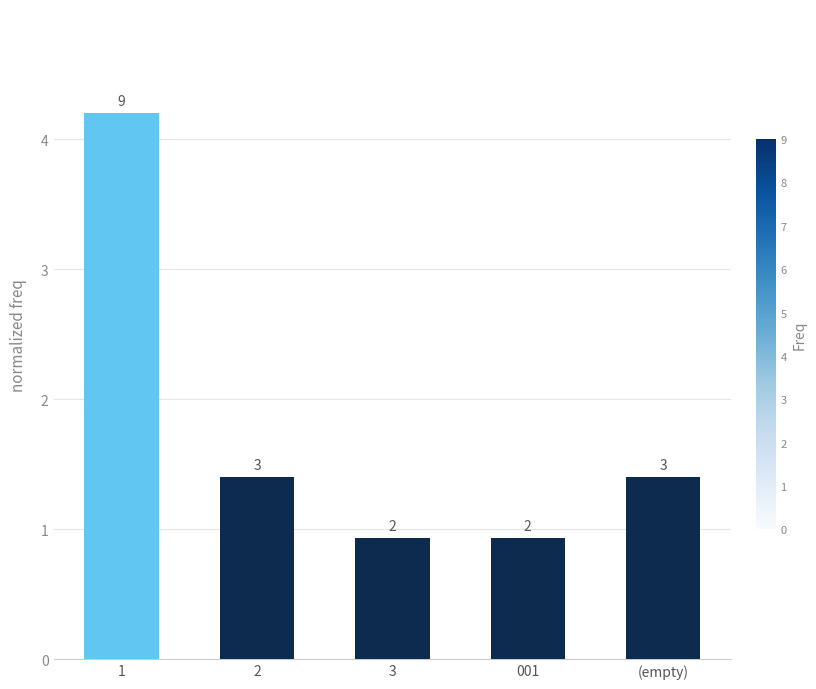

How many bars are there in total?

5